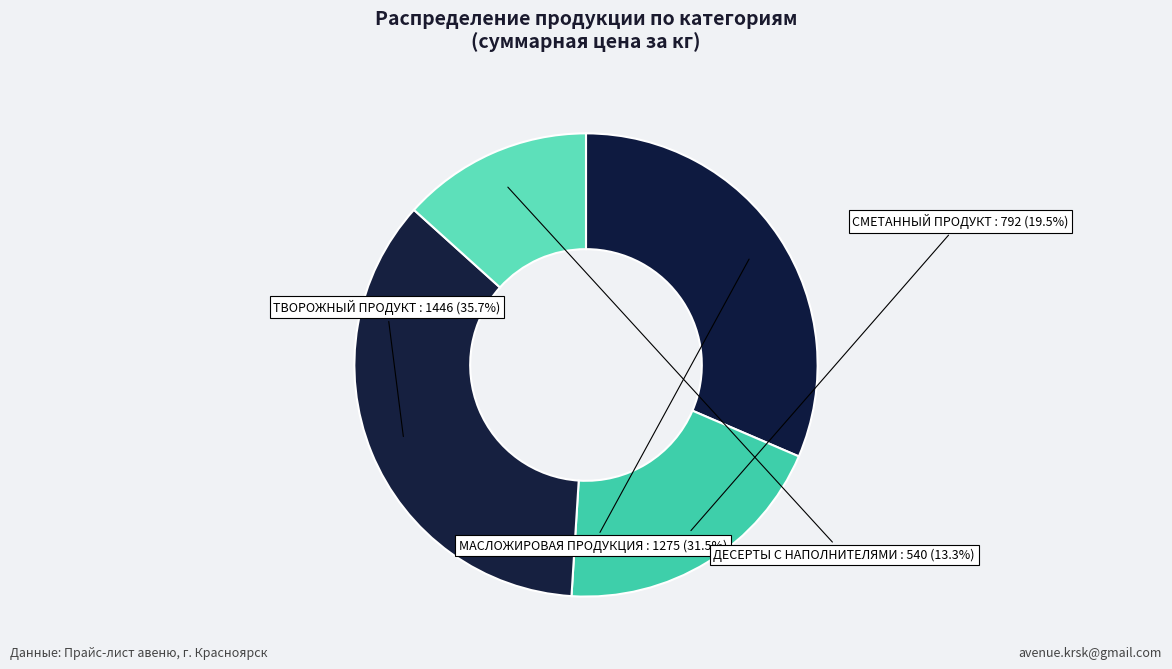

Which category has the smallest portion of the pie?

ДЕСЕРТЫ С НАПОЛНИТЕЛЯМИ